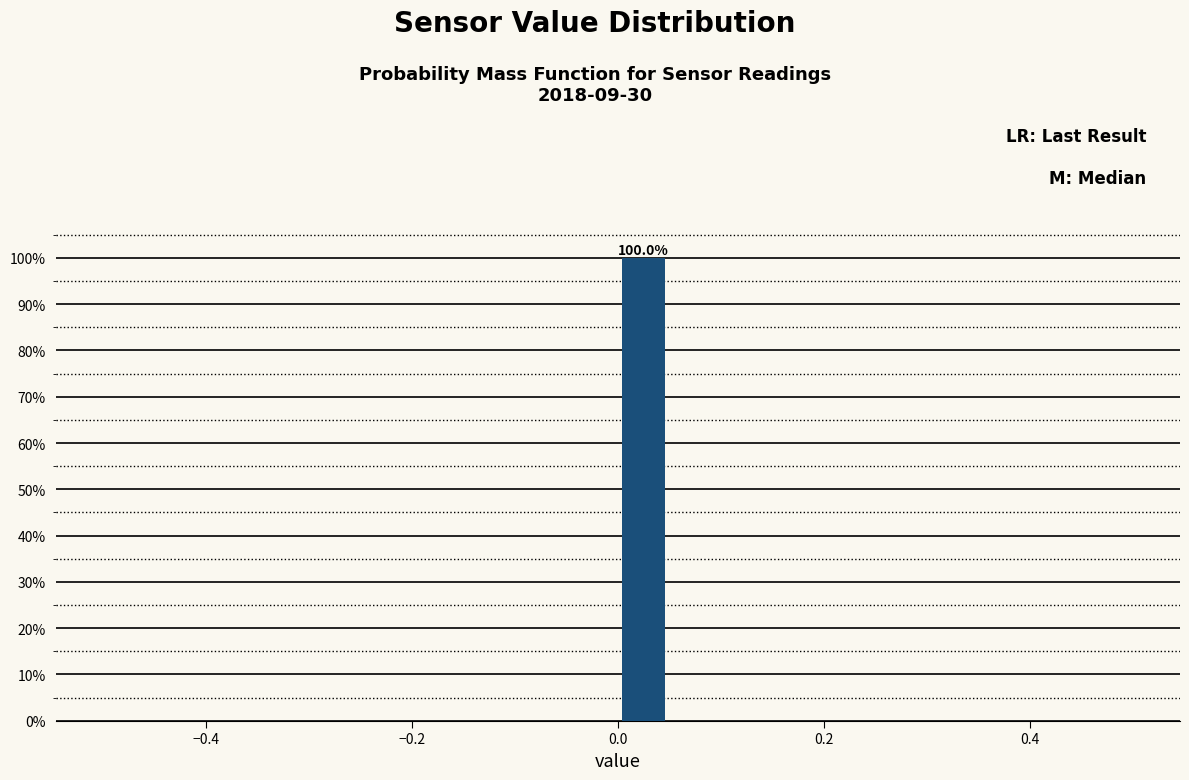

Read against the x-axis, roughly where is the centre of the tallest bar?

0.02